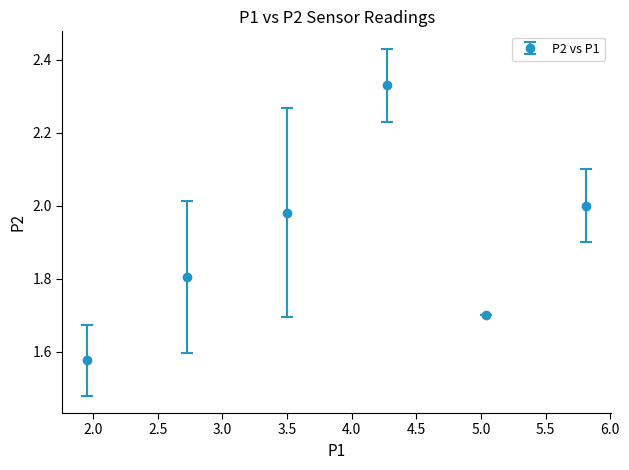

How many interior local peaks (higher than both neighbors) does the data have?

1